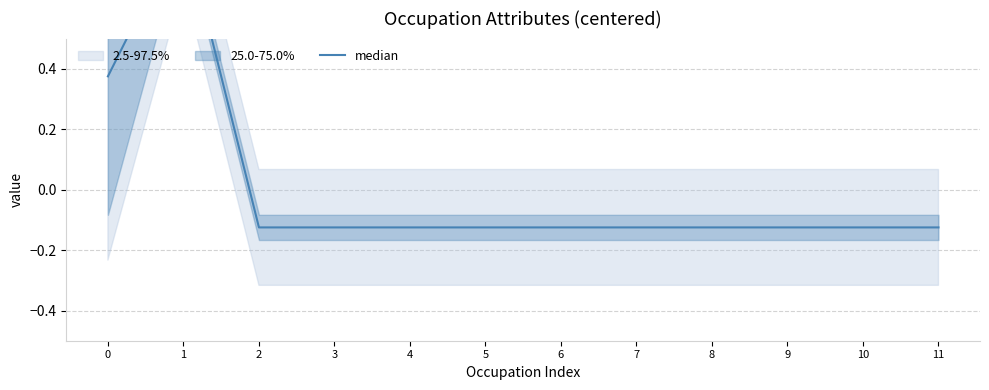

The value at 9 is -0.1. True or false?

True